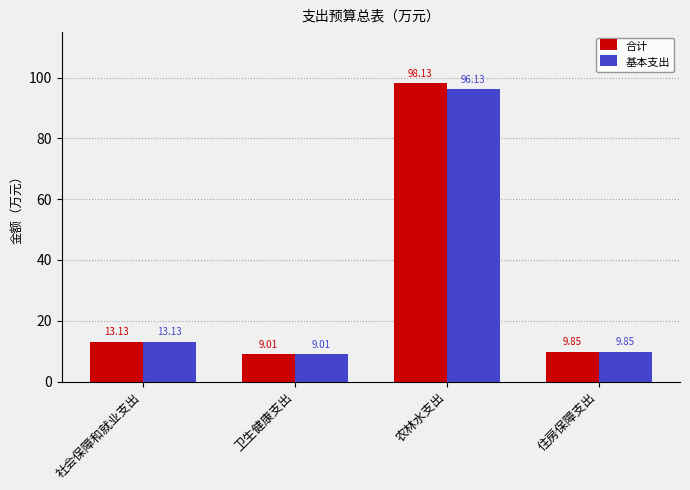

What is the value of the 合计 bar at the 1st from the left?

13.1